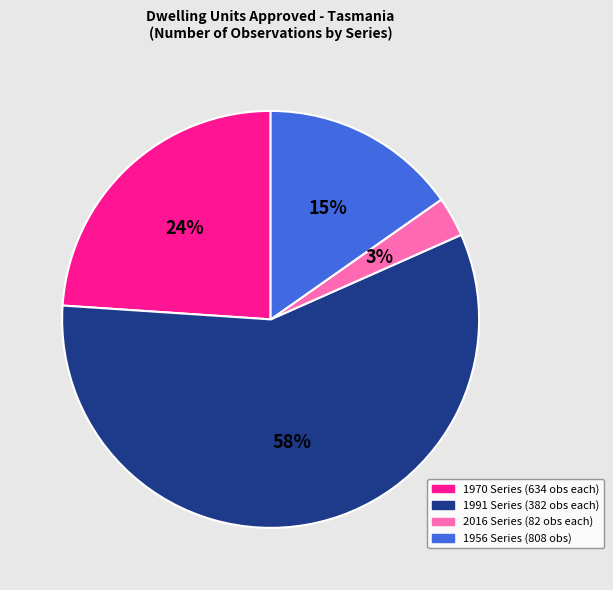

Is there any slice that represents more than half of the pie?

Yes